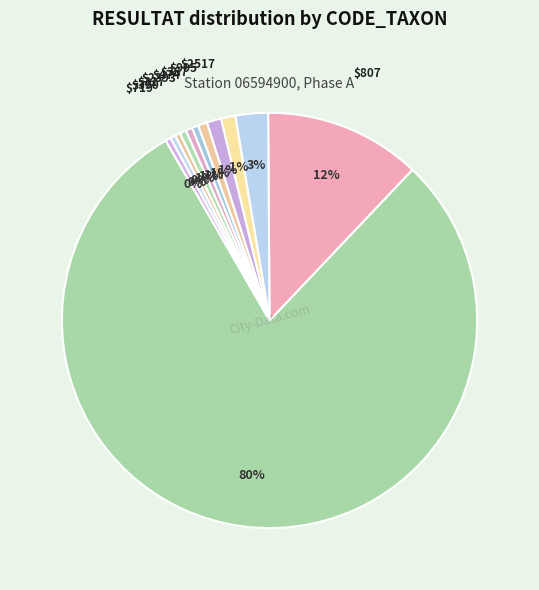

Which category has the biggest portion of the pie?

457